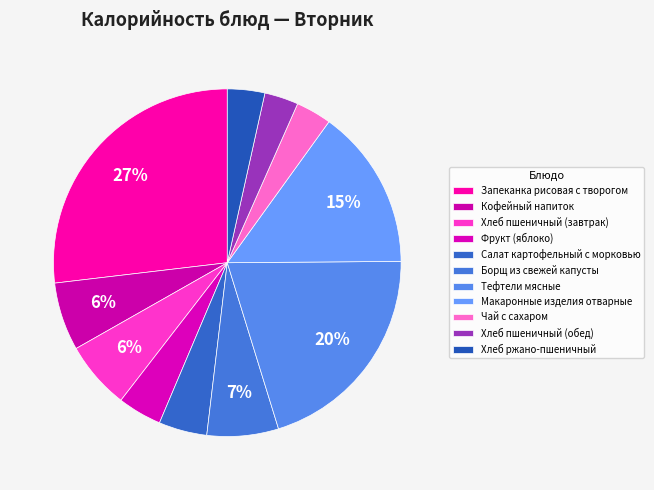

Count the number of slices in the pie.

11